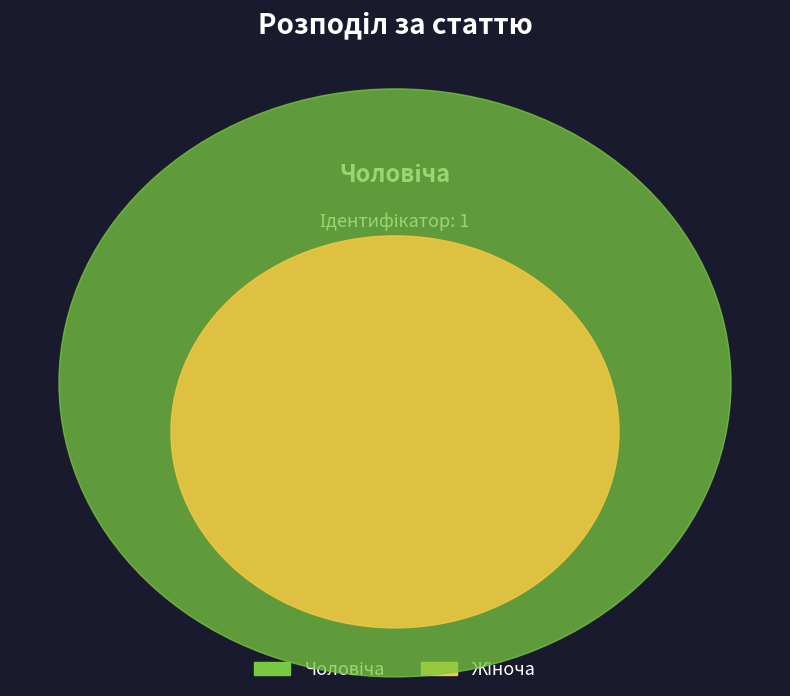

What percentage do Жіноча and Чоловіча together represent?

100.0%